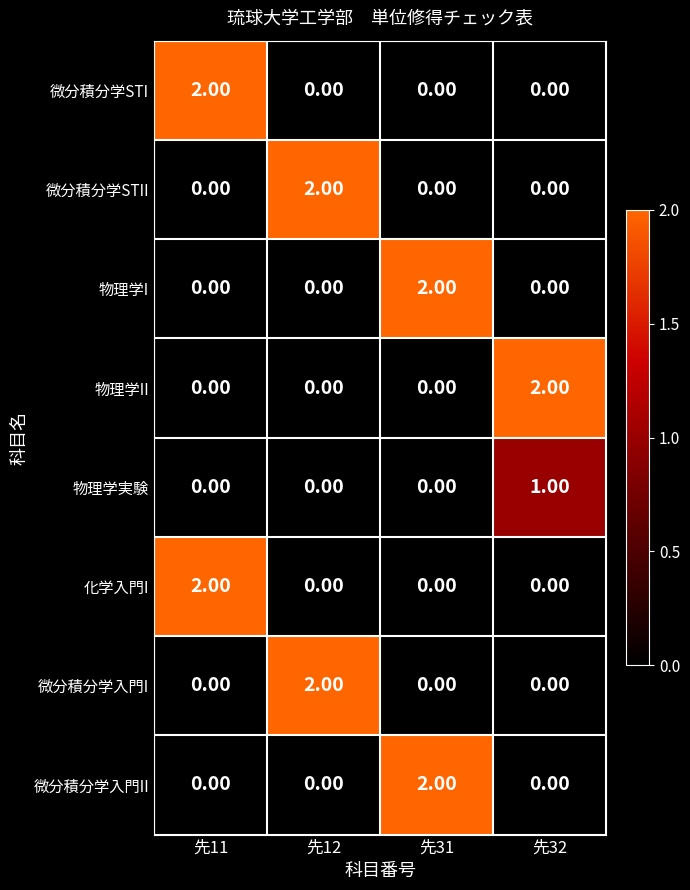

At how many categories does at least one series exceed 0?

4